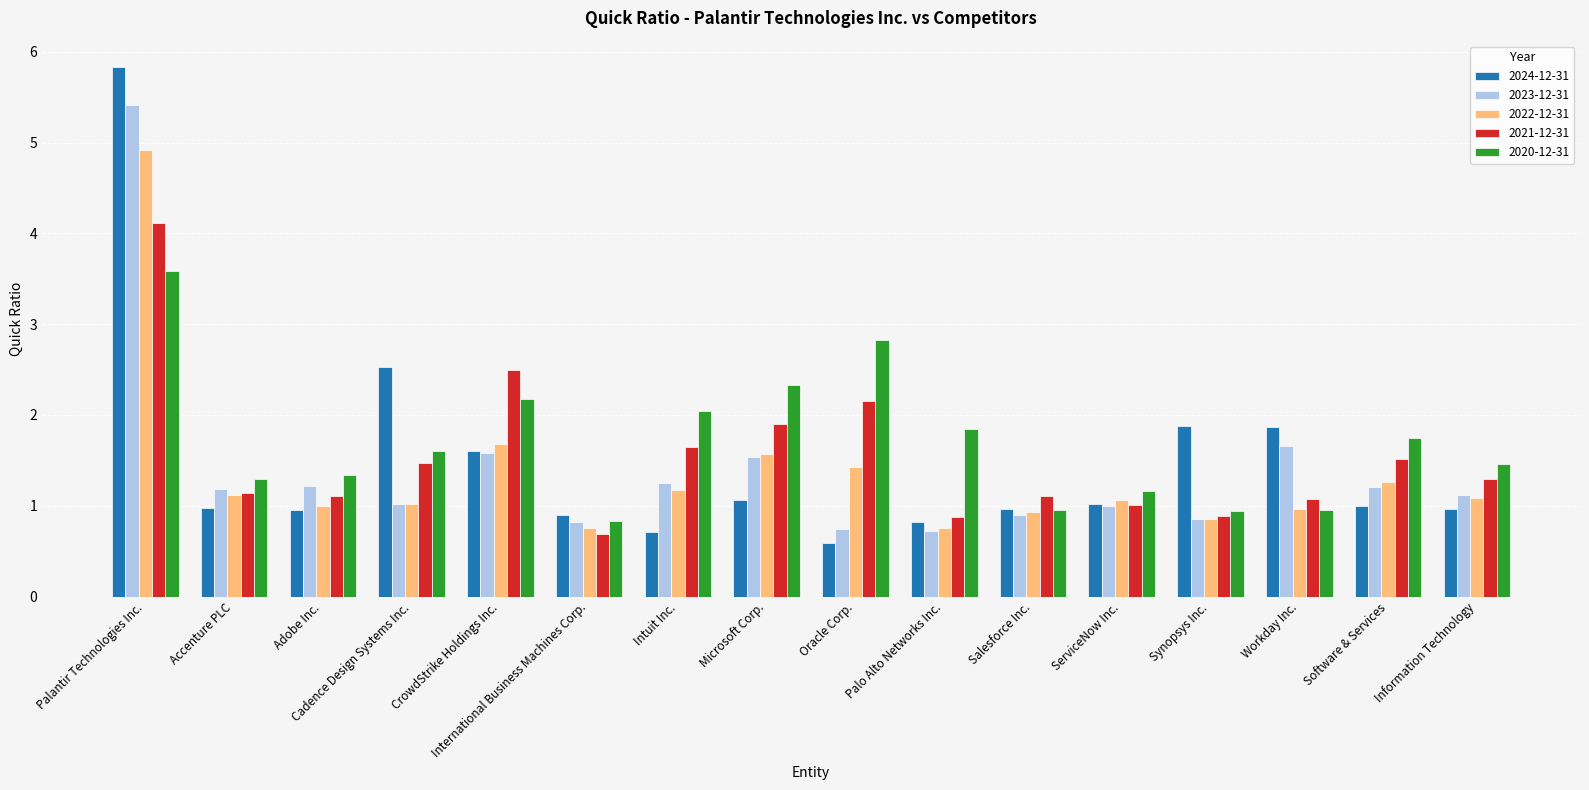

Rank the series by their maximum value, from highest to lowest.

2024-12-31, 2023-12-31, 2022-12-31, 2021-12-31, 2020-12-31